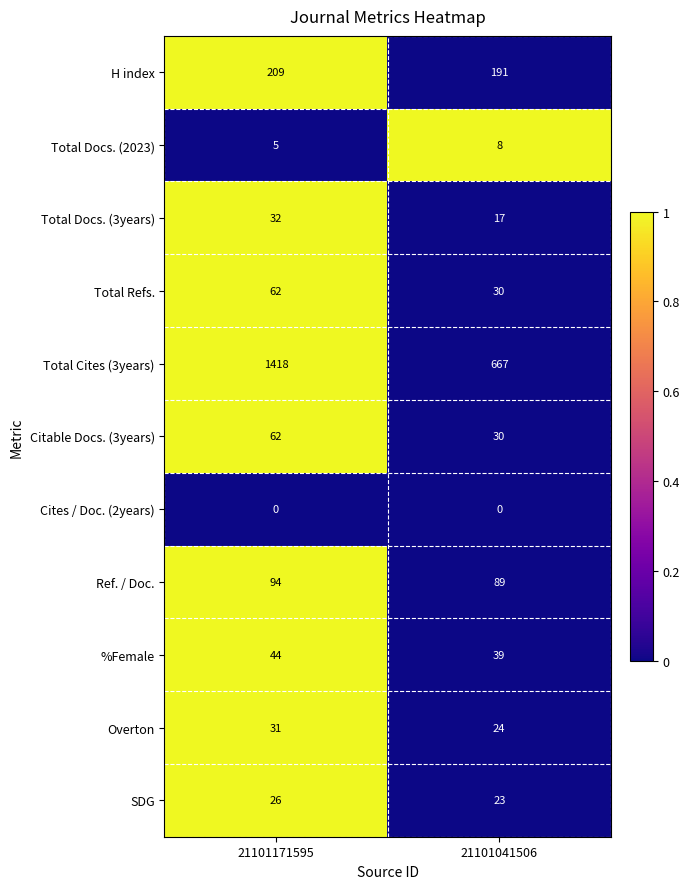

Which series changed the most between 21101171595 and 21101041506?

Total Cites (3years)